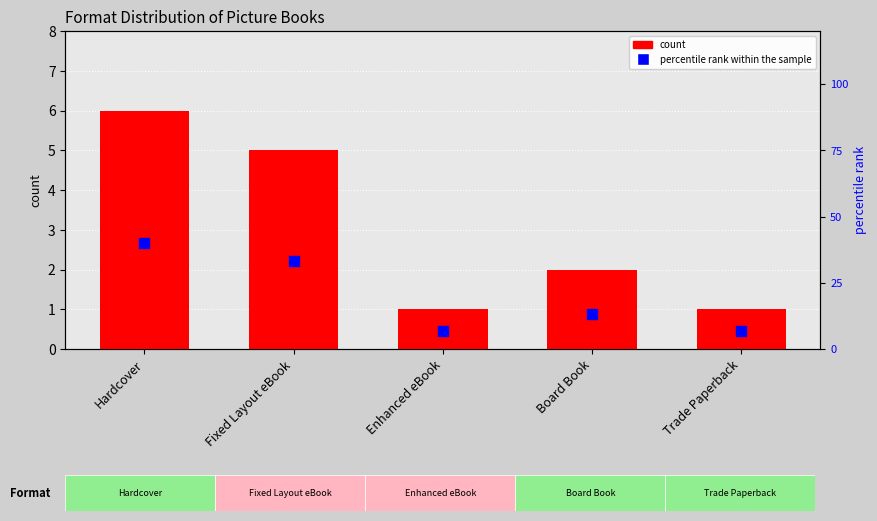

Which series reaches the maximum Y coordinate?

percentile rank within the sample